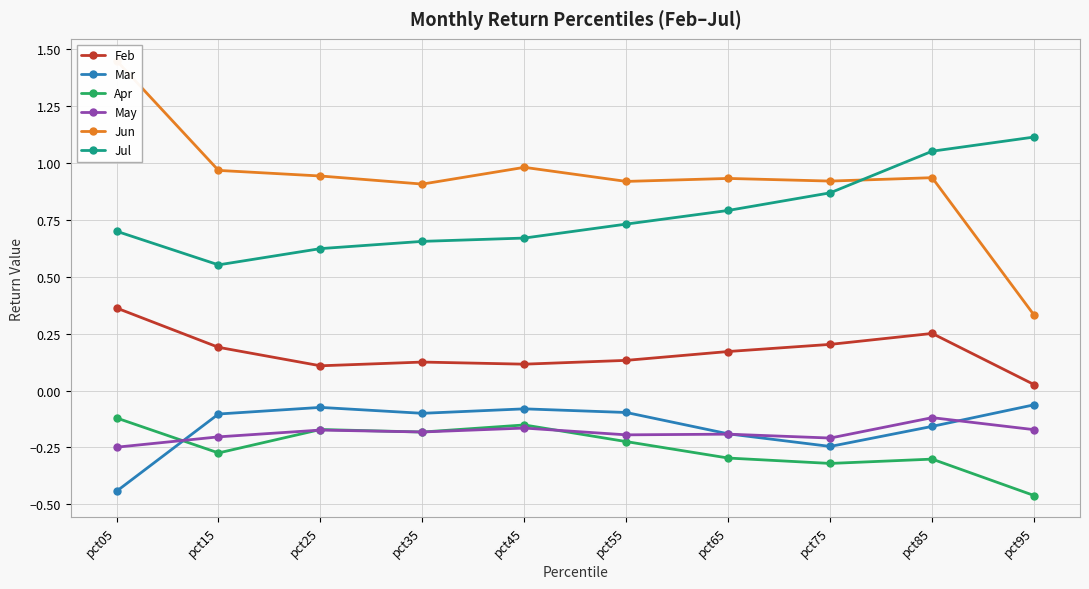

Between pct95 and pct45, which is larger?

pct45